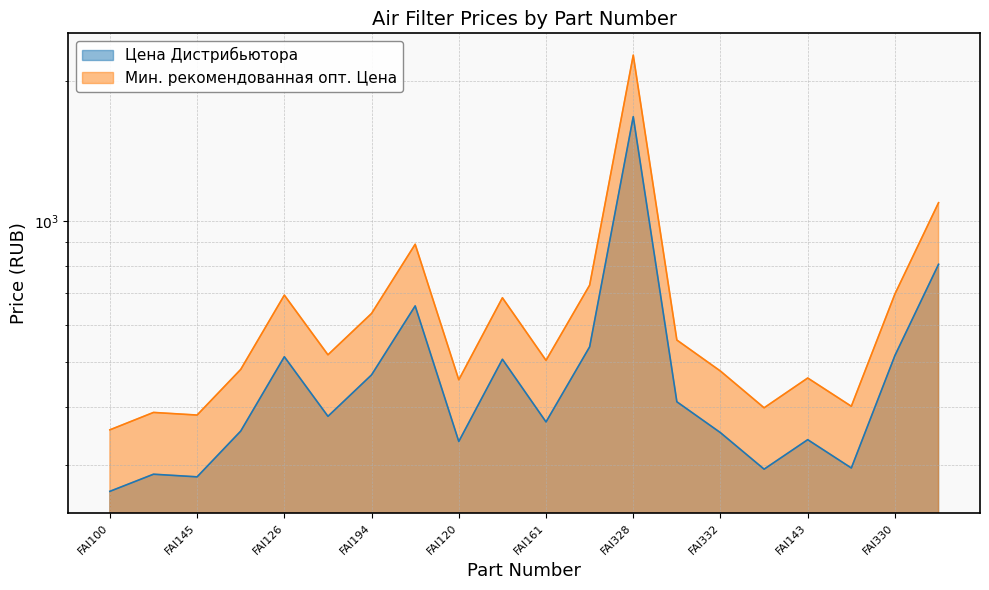

Which label corresponds to the largest value in the chart?

FAI328